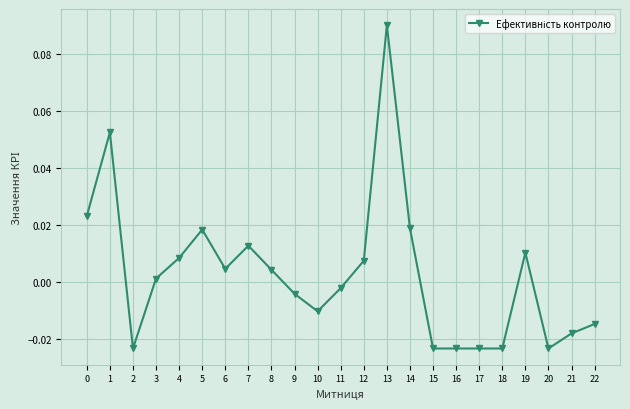

At which category does the data reach its first local peak?

1